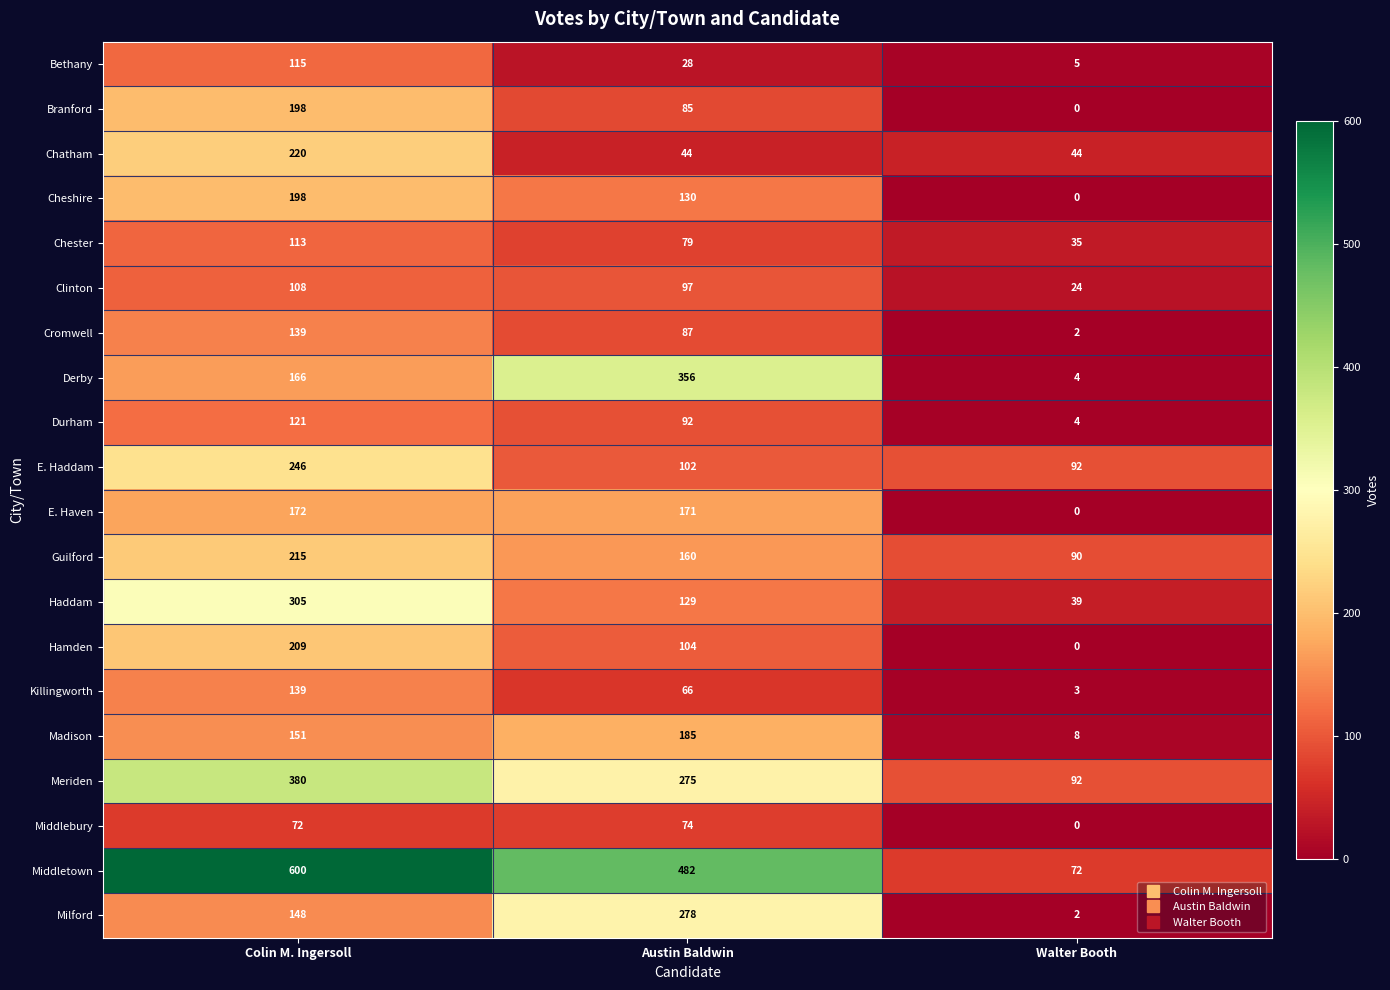

At Austin Baldwin, list the series in order from smallest to largest.

Bethany, Chatham, Killingworth, Middlebury, Chester, Branford, Cromwell, Durham, Clinton, E. Haddam, Hamden, Haddam, Cheshire, Guilford, E. Haven, Madison, Meriden, Milford, Derby, Middletown